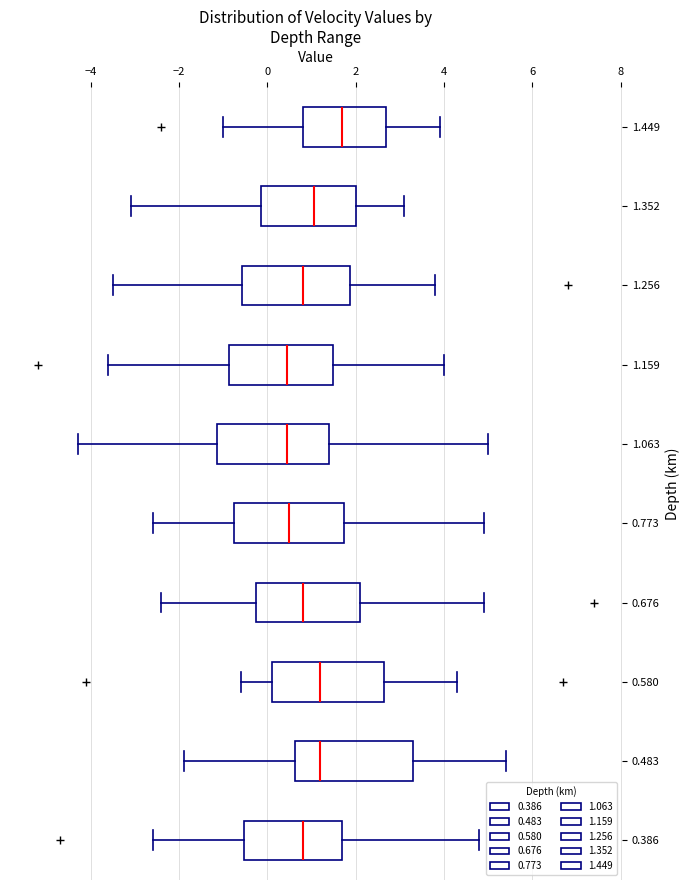

Reading bottom to top, transcribe this box plot: for each box, give where its median line is, the range the box spans, and where its two whiskers end, as read against the x-axis. The values are not printed on the chart, so give them approximately, as read against the axis.

0.386: median 0.8, box -0.6 to 1.8, whiskers -2.6 to 4.8
0.483: median 1.2, box 0.6 to 3.4, whiskers -1.8 to 5.4
0.580: median 1.2, box 0.2 to 2.6, whiskers -0.6 to 4.4
0.676: median 0.8, box -0.2 to 2.2, whiskers -2.4 to 5.0
0.773: median 0.6, box -0.8 to 1.8, whiskers -2.6 to 5.0
1.063: median 0.4, box -1.2 to 1.4, whiskers -4.2 to 5.0
1.159: median 0.4, box -0.8 to 1.4, whiskers -3.6 to 4.0
1.256: median 0.8, box -0.6 to 1.8, whiskers -3.4 to 3.8
1.352: median 1.0, box -0.2 to 2.0, whiskers -3.0 to 3.2
1.449: median 1.8, box 0.8 to 2.6, whiskers -1.0 to 4.0